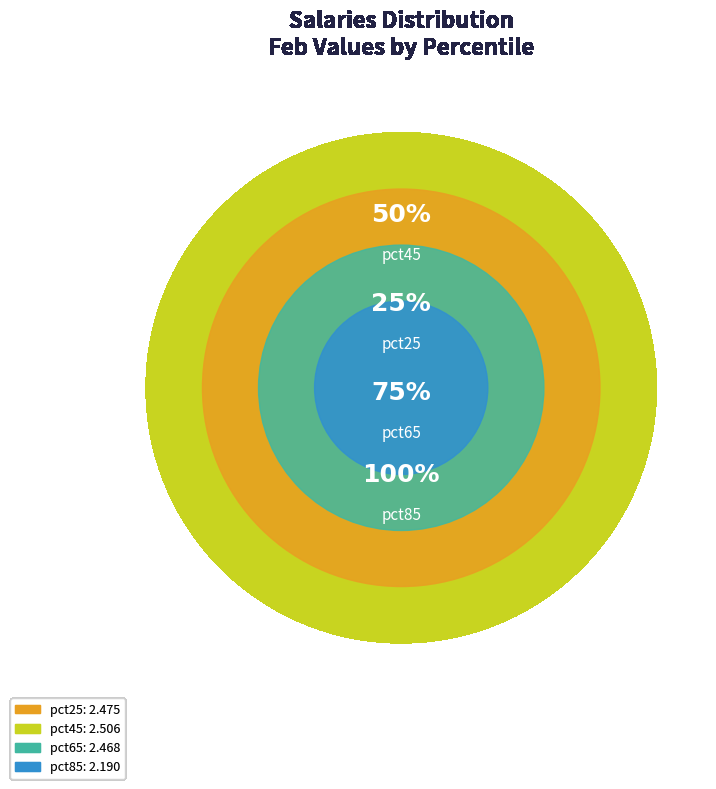

To the nearest percent, what is the difference between the pct85 and pct65 slice percentages?

3%